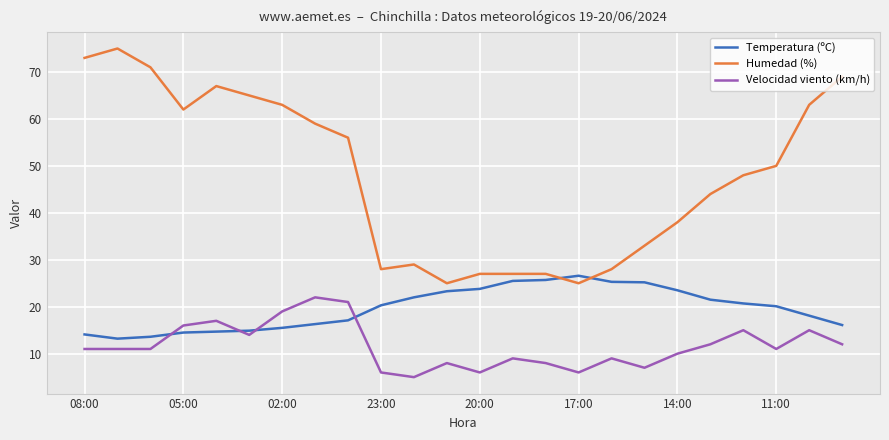

How many series are shown in this chart?

3